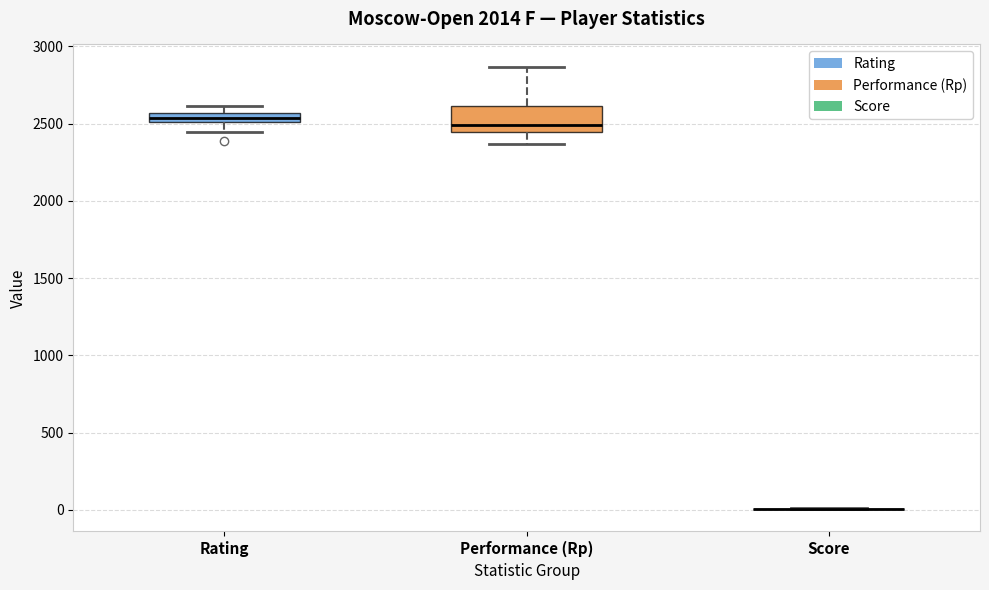

Where does the lower whisker of the box for Rating end on the y-axis? The values are not printed on the chart, so give them approximately, as read against the axis.

2450